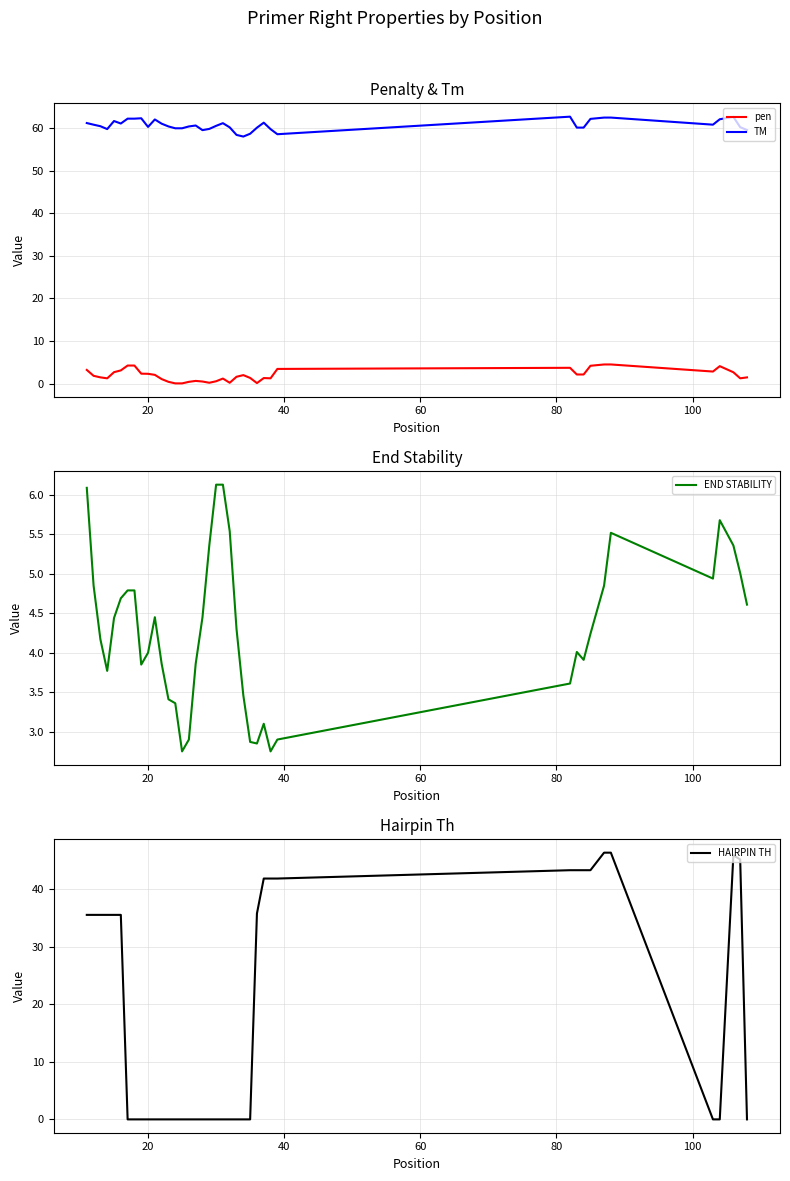

What is the highest value of the HAIRPIN TH series?

46.4